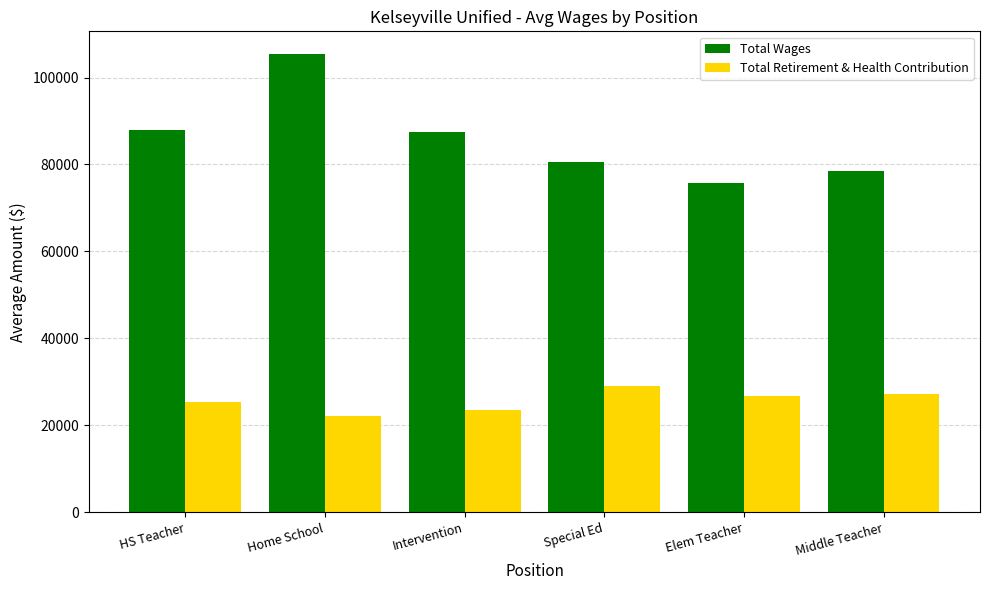

What is the average value of the Total Wages series?

85923.1